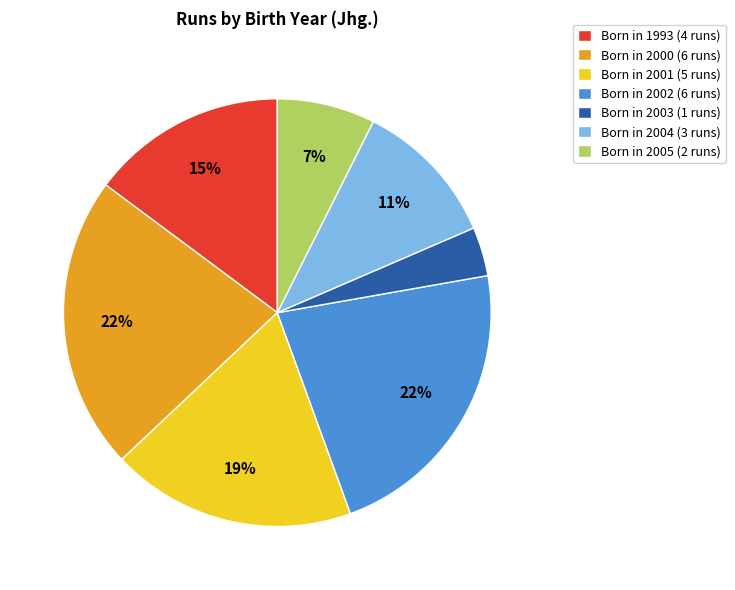

What is the smallest slice in the pie chart?

Born in 2003 (1 runs)